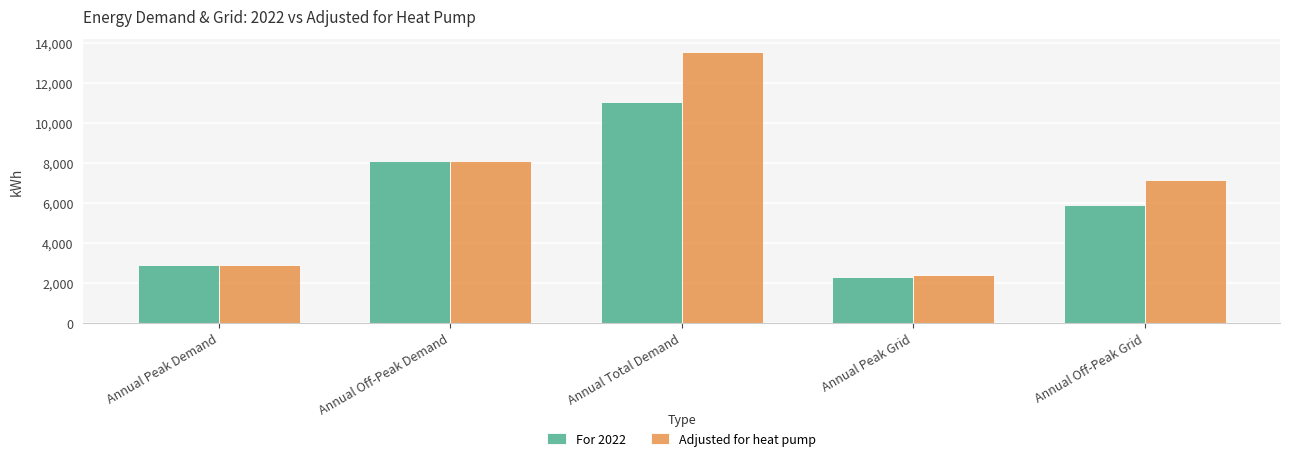

What is the label of the 1st bar from the right?

Annual Off-Peak Grid